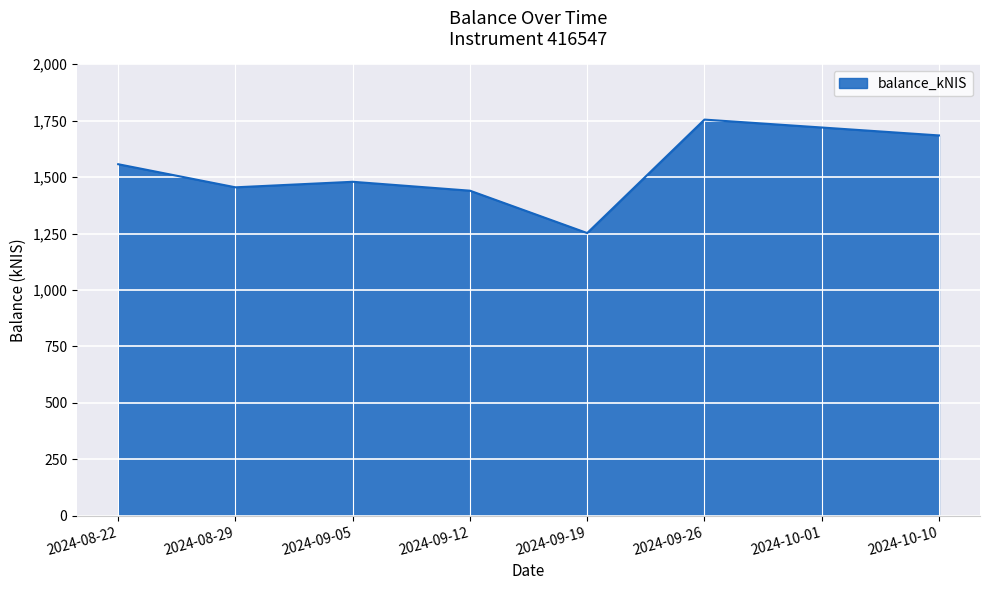

At which label does the data first exceed 1557?

2024-08-22